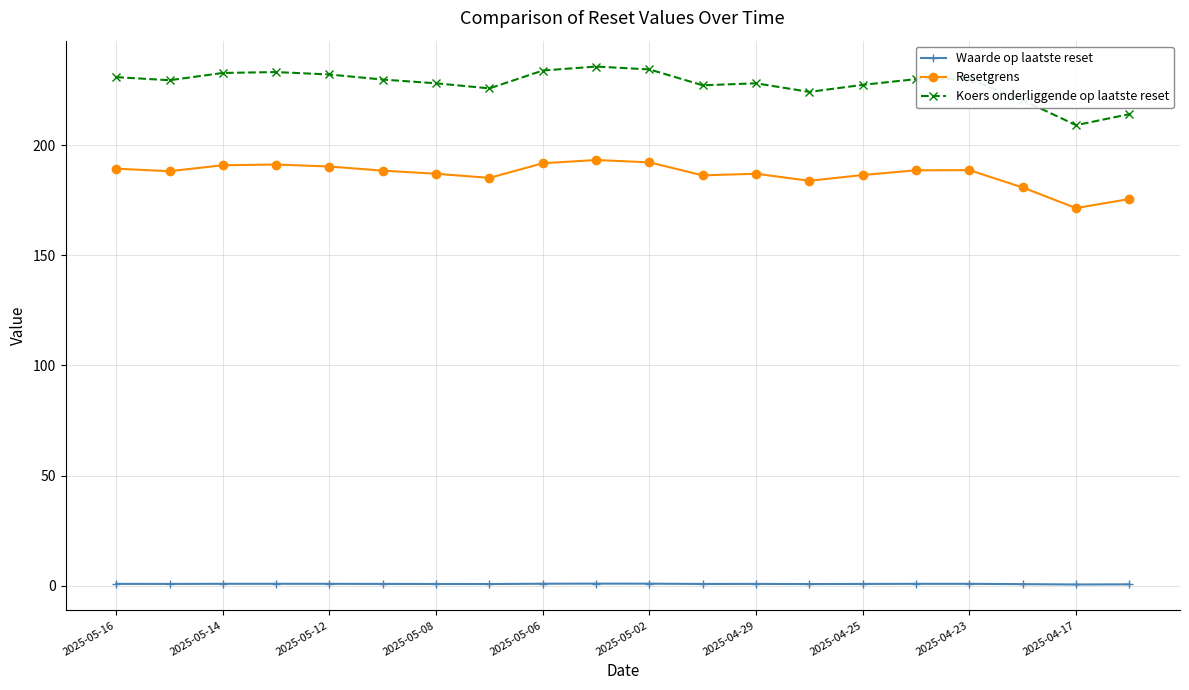

What is the minimum value shown in the chart?

0.6